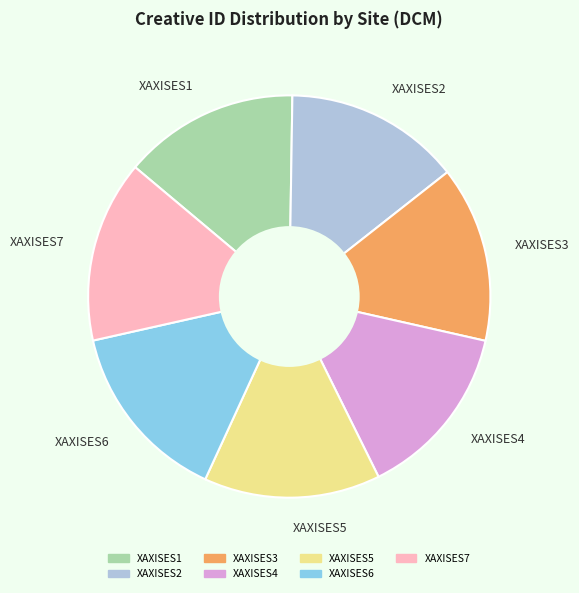

Combined, do XAXISES1 and XAXISES4 account for over 50%?

No